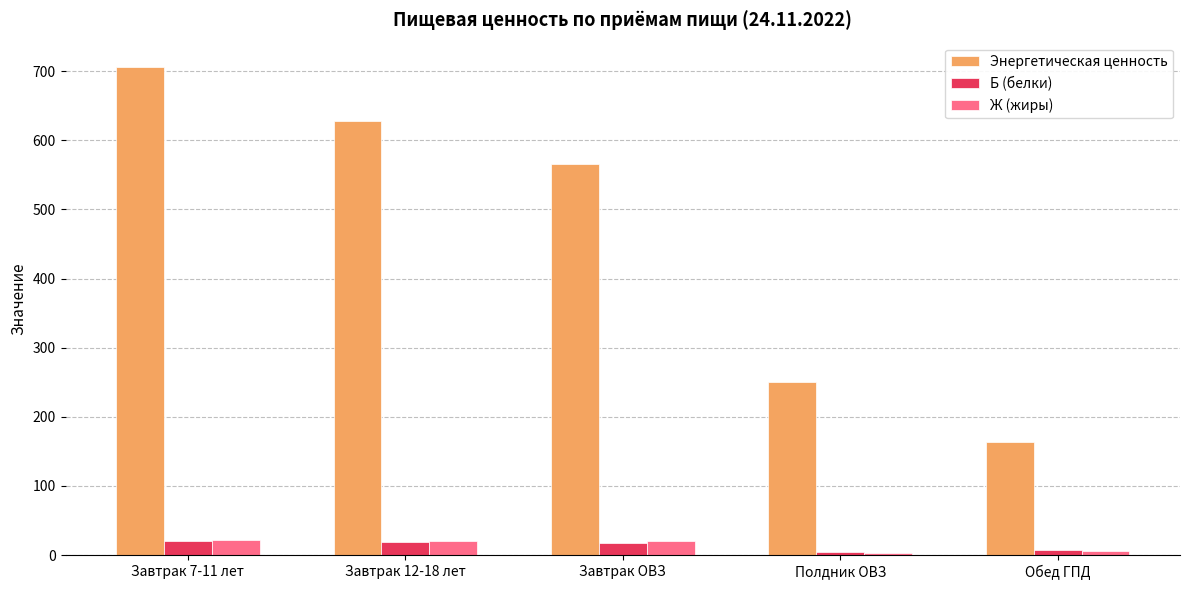

Which series changed the most between Завтрак 7-11 лет and Полдник ОВЗ?

Энергетическая ценность